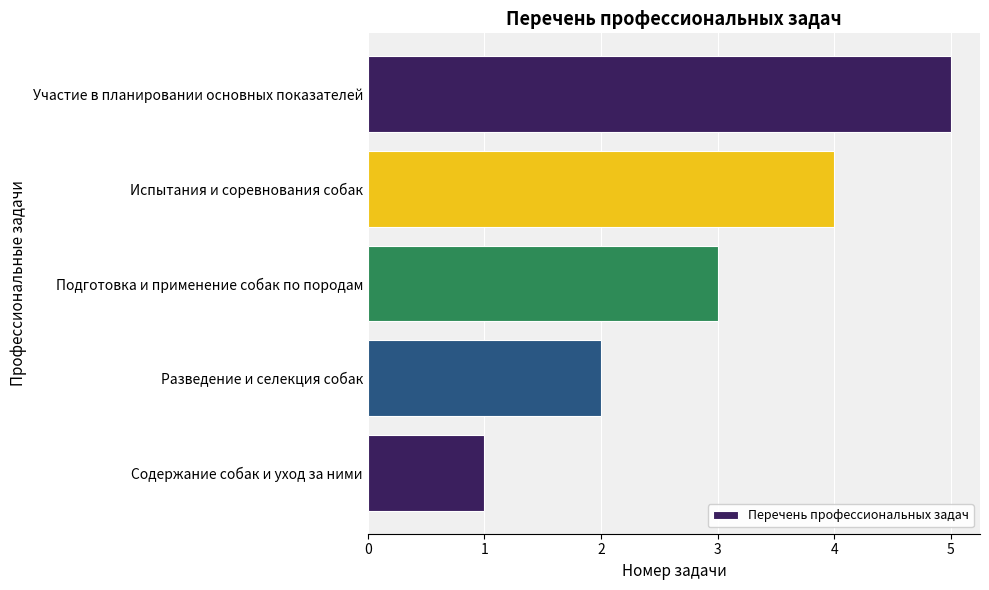

True or false: the data shows 4 at Испытания и соревнования собак.

True